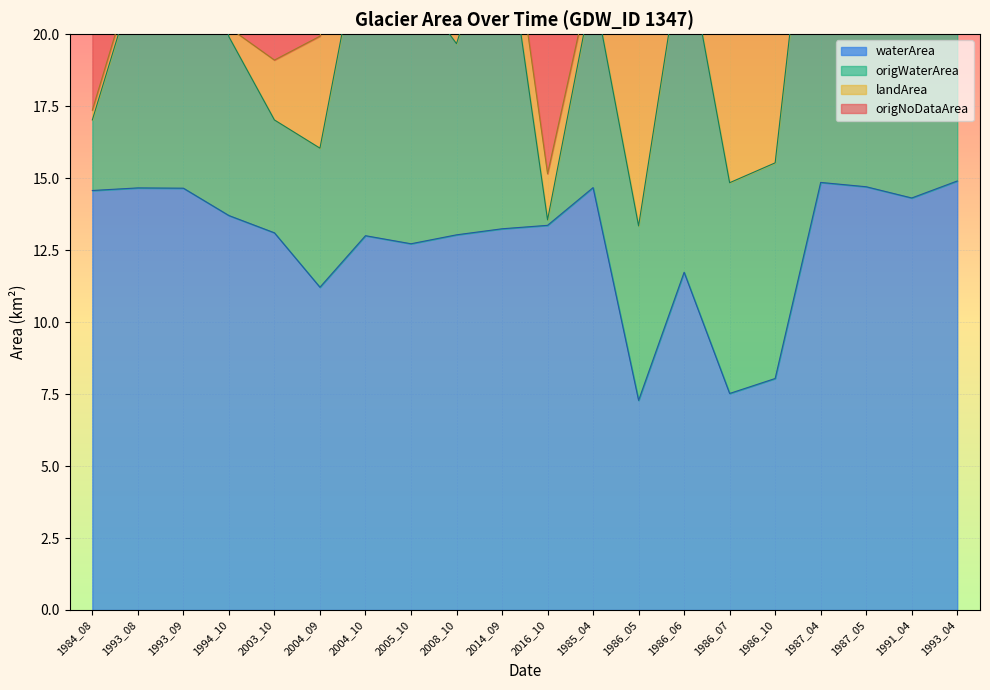

Is the value of origWaterArea at 1986_10 greater than the value of waterArea at 1985_04?

Yes